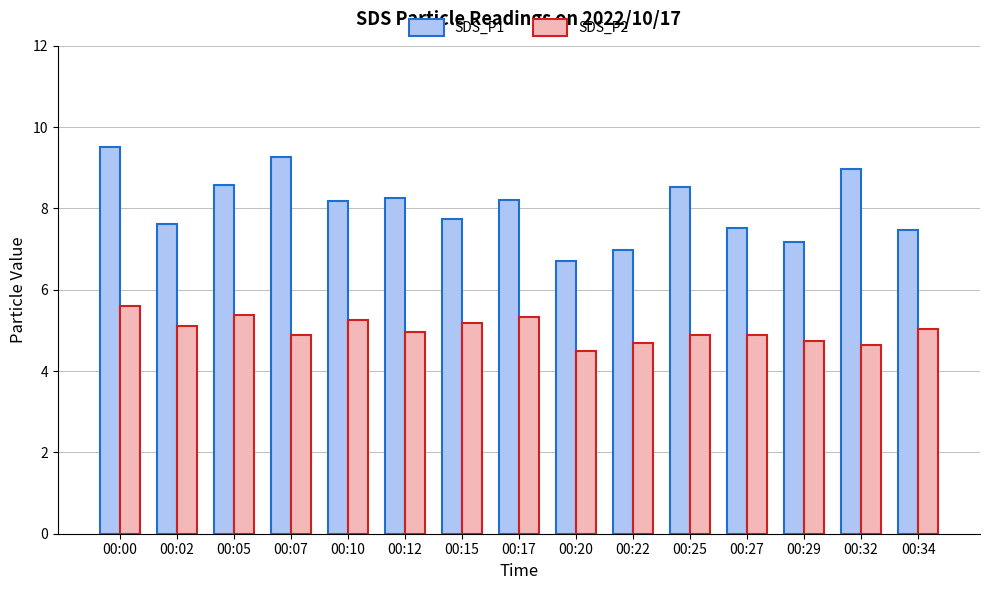

Which series has the widest spread of values?

SDS_P1